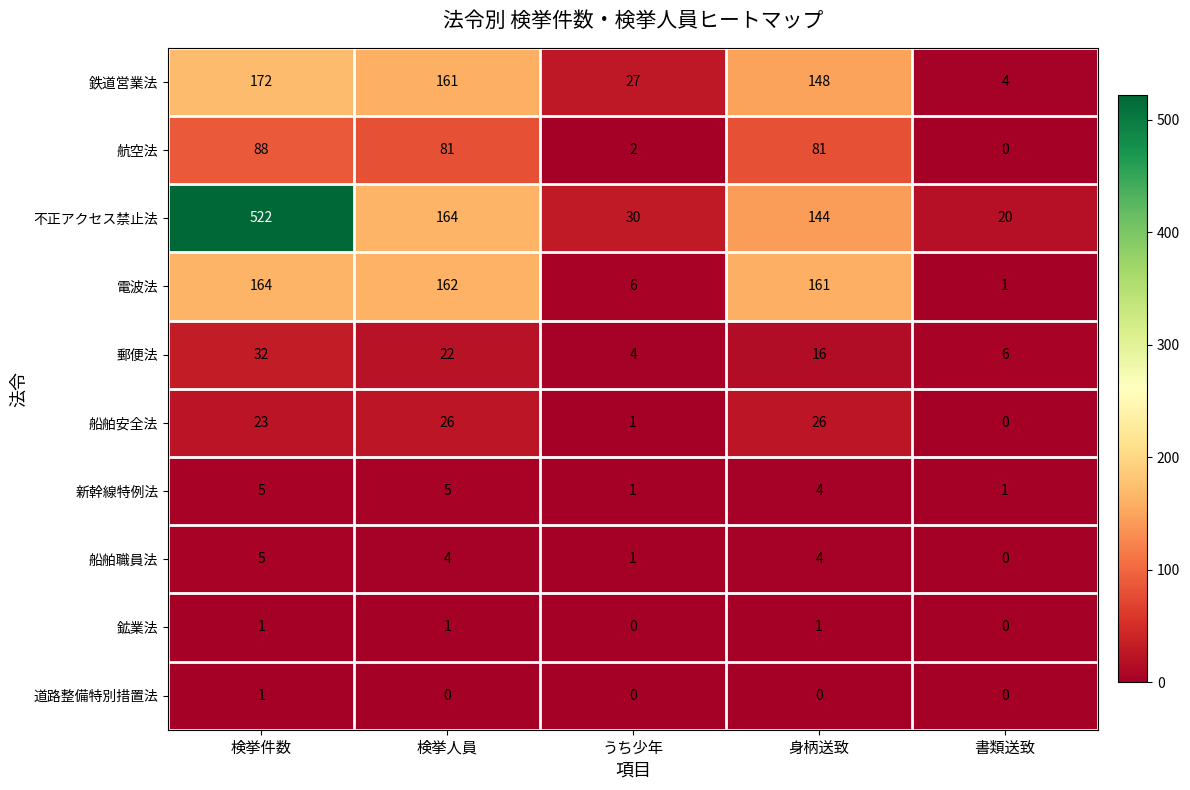

How many values in 航空法 are above zero?

4